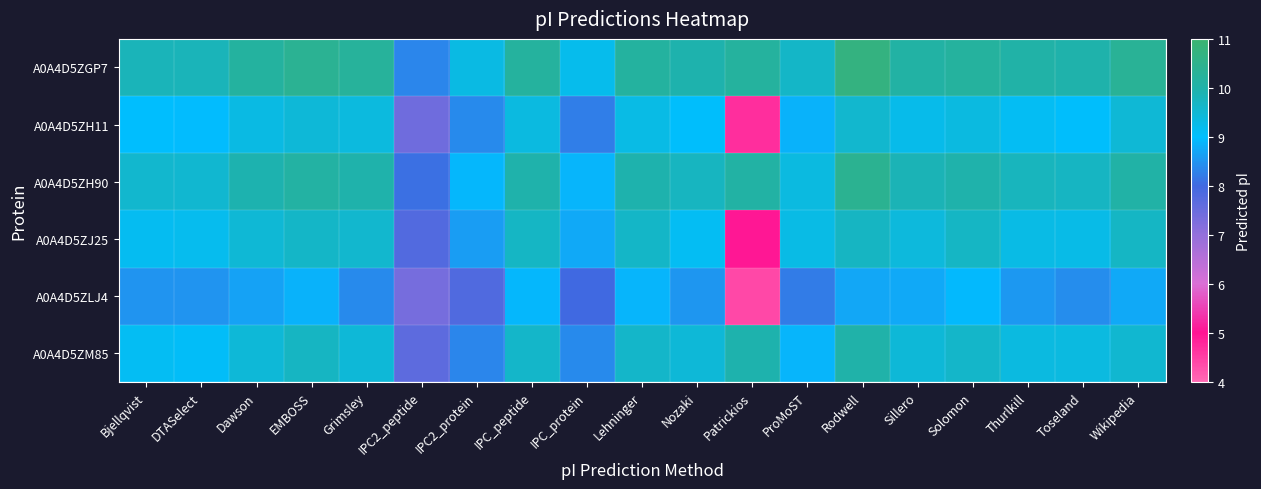

What is the total value across all series at Thurlkill?

56.1